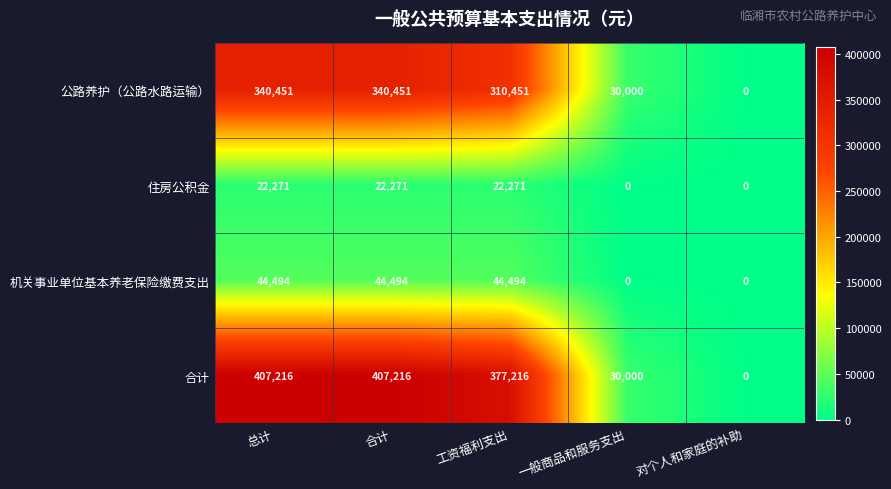

What is the maximum value shown in the chart?

407216